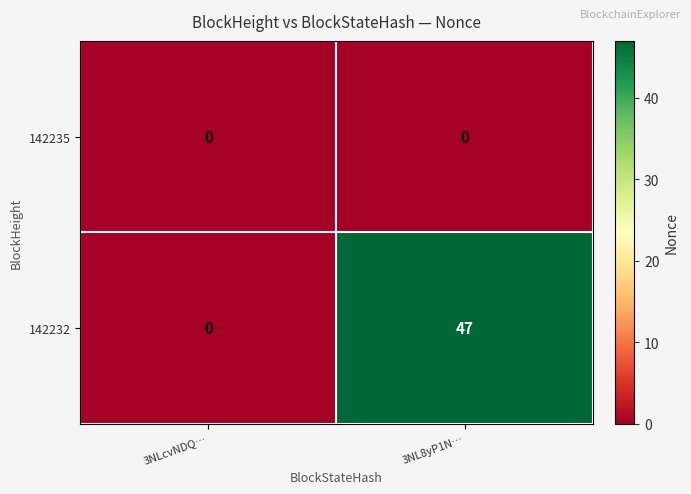

True or false: 142232 has a value of 47 at 3NL8yP1N….

True